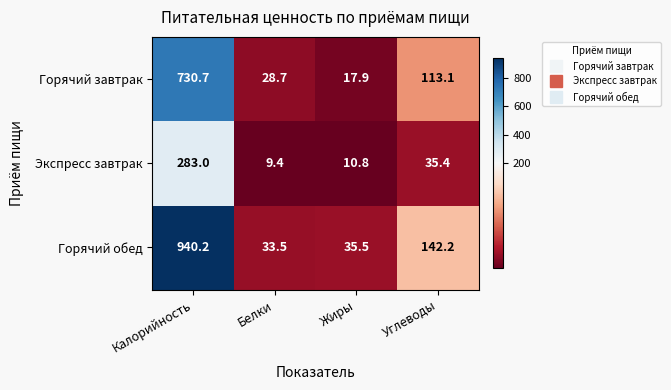

Count the number of data series in this chart.

3